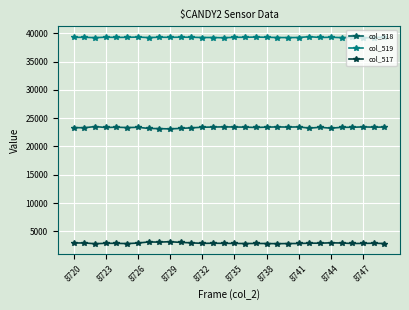

True or false: col_518 and col_517 cross at least once.

False